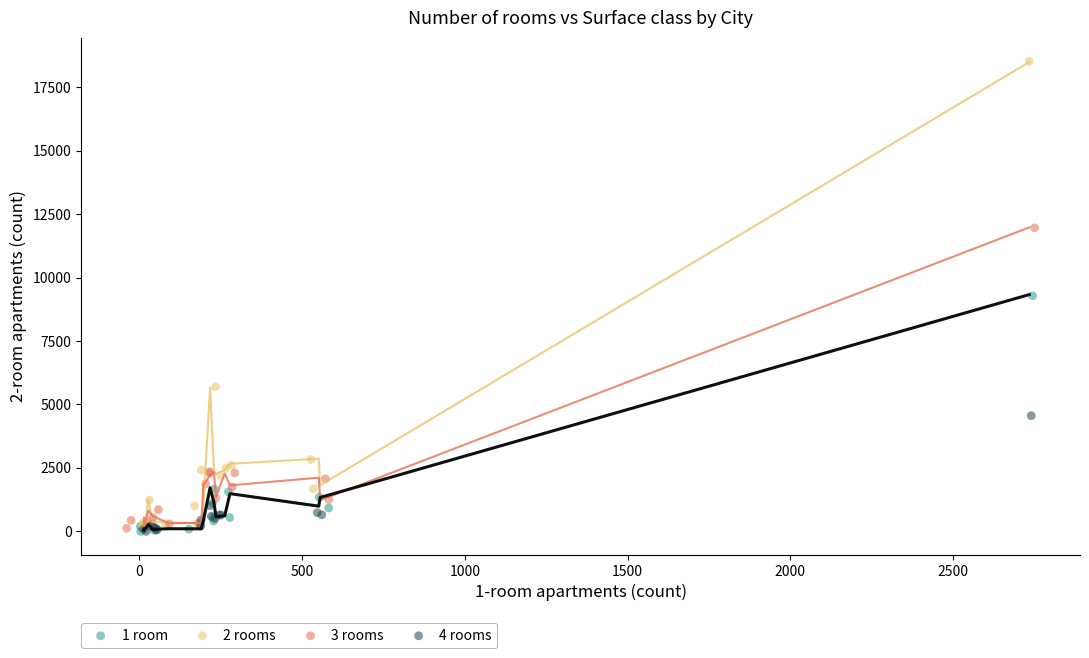

Which series has the widest spread of Y values?

2 rooms